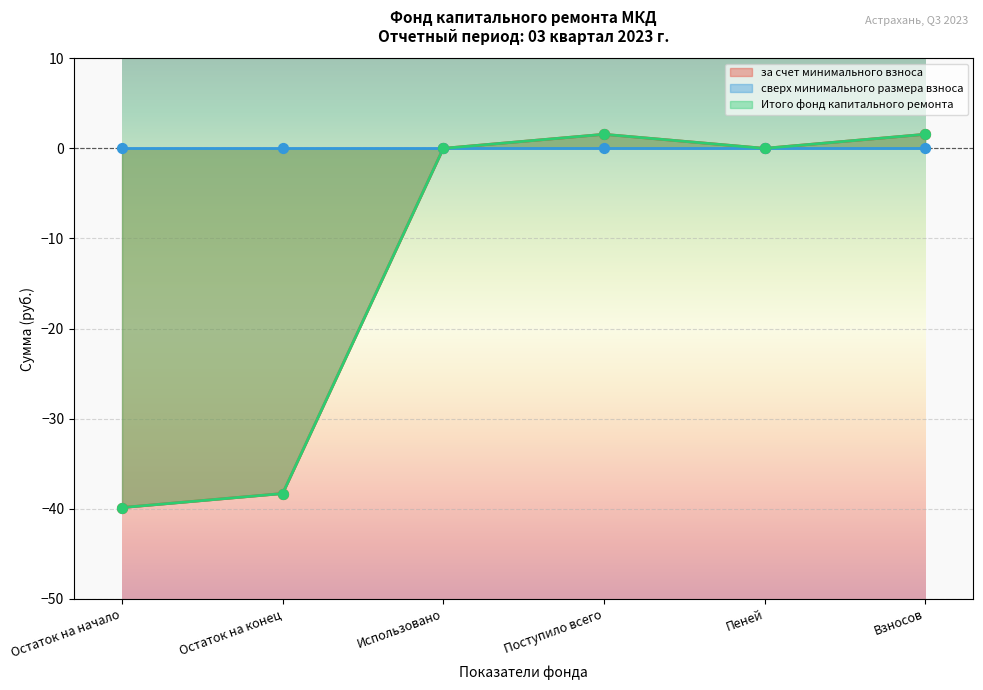

What is the total value across all series at Взносов?

3.1